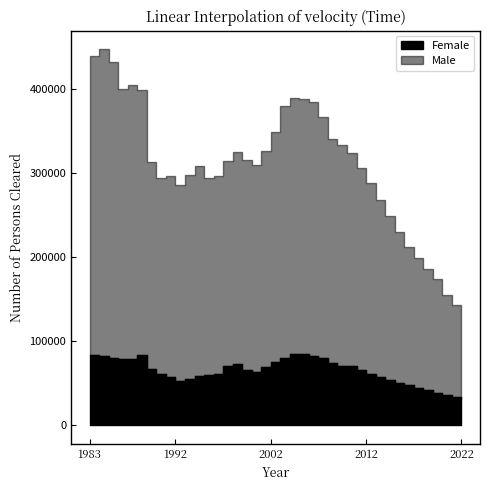

At which category is the sum across all series the highest?

1984